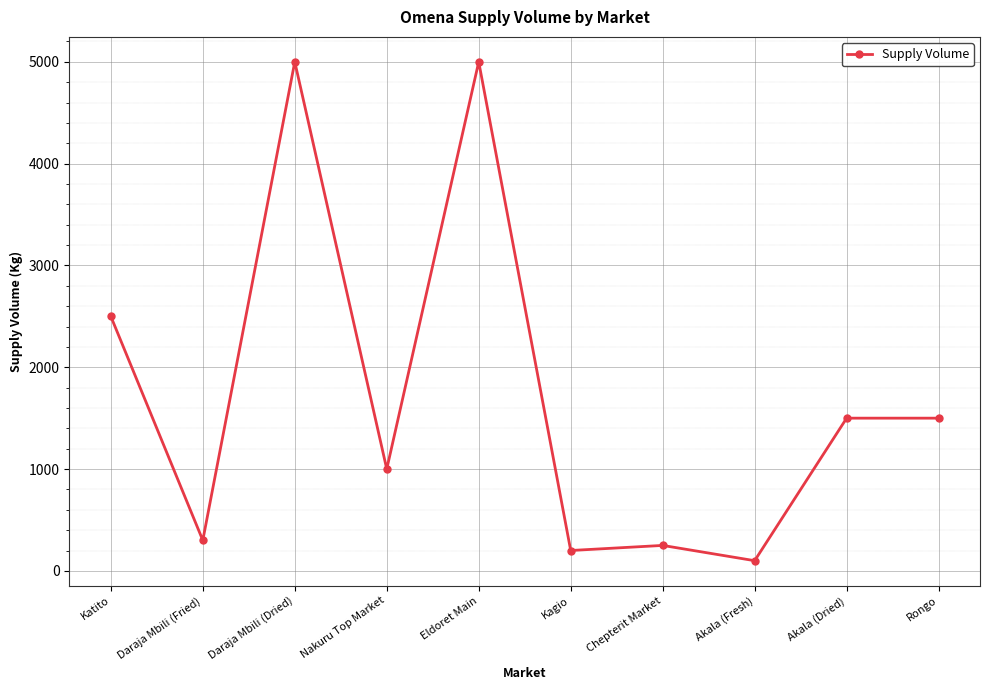

At which label does the data first exceed 1500?

Katito